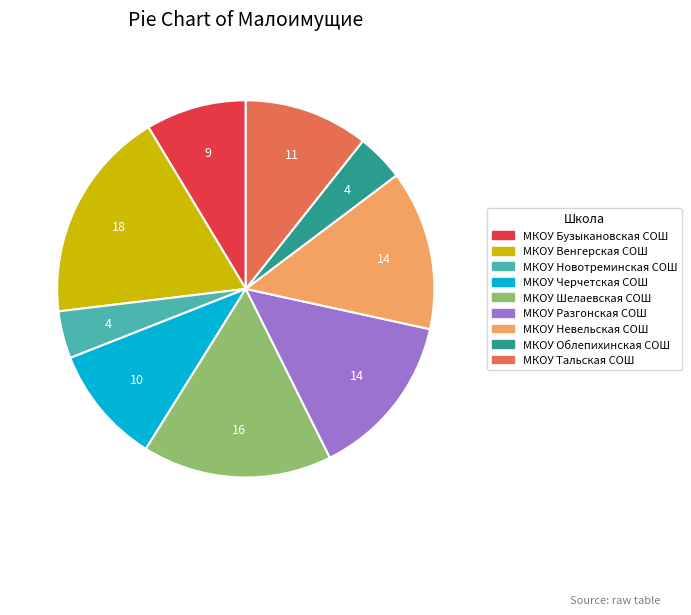

Which slice is the largest?

МКОУ Венгерская СОШ